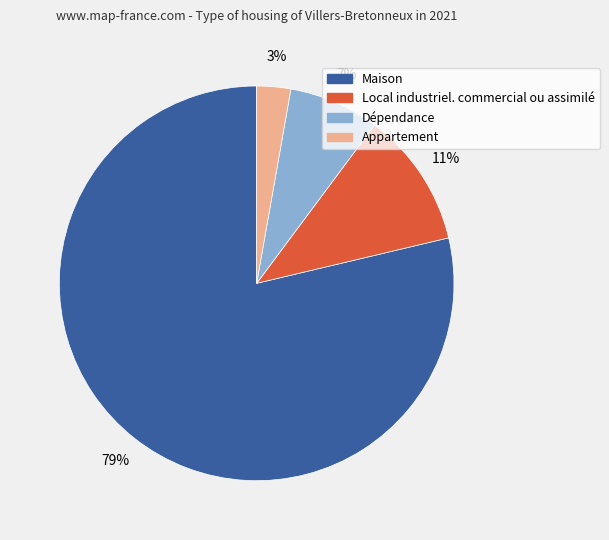

Is the sum of Local industriel. commercial ou assimilé and Maison greater than half?

Yes